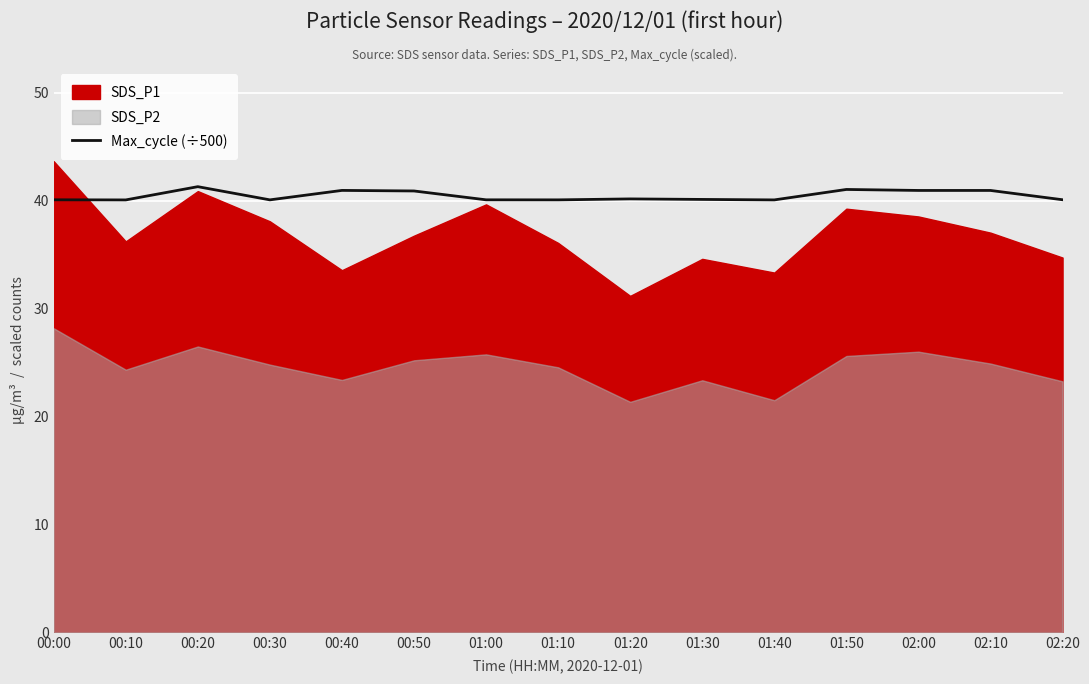

The chart shows a value of 17.4 at 00:00. True or false?

False